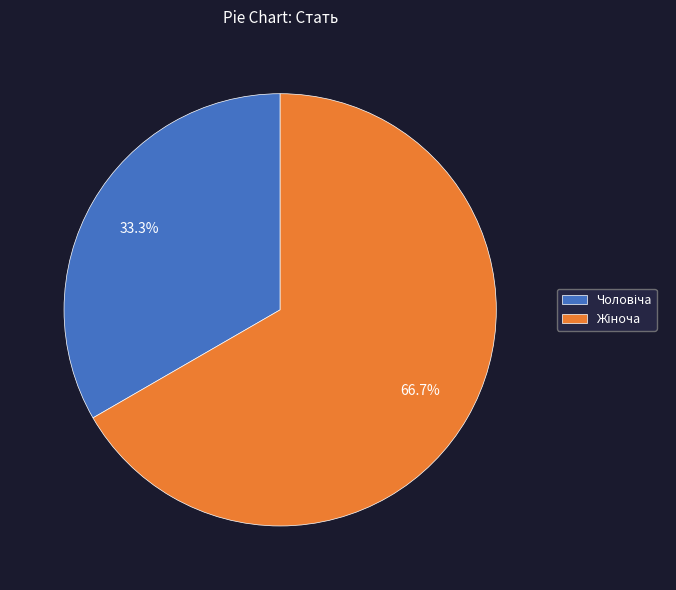

Is there any slice that represents more than half of the pie?

Yes